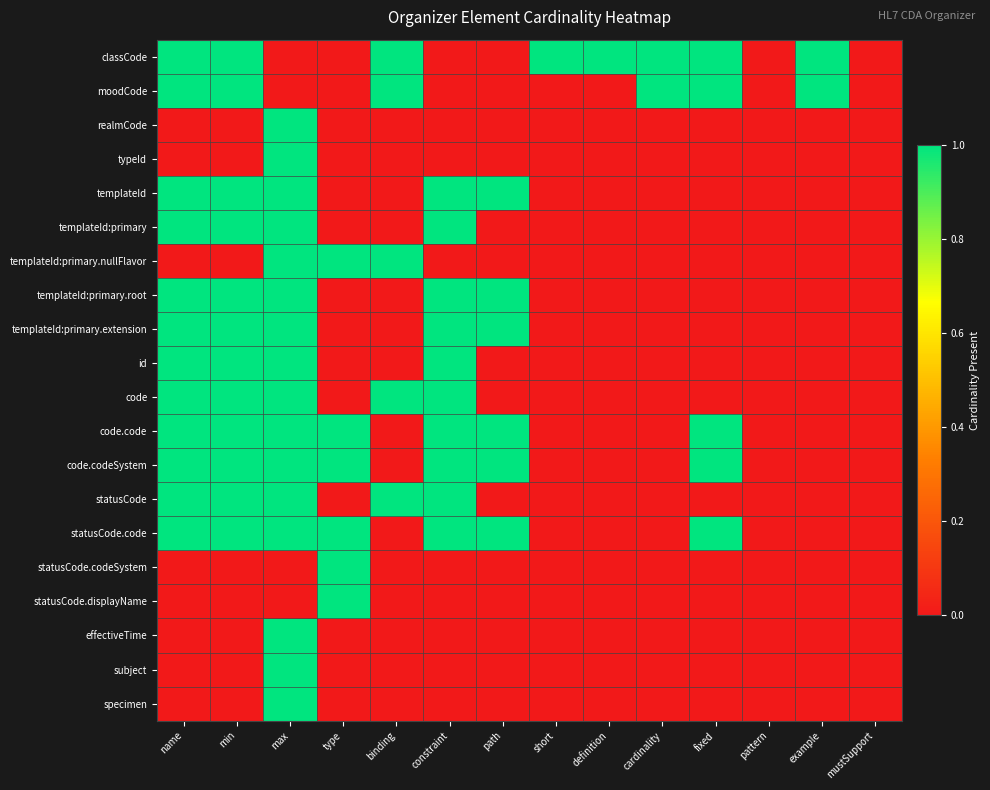

What is the maximum value shown in the chart?

1